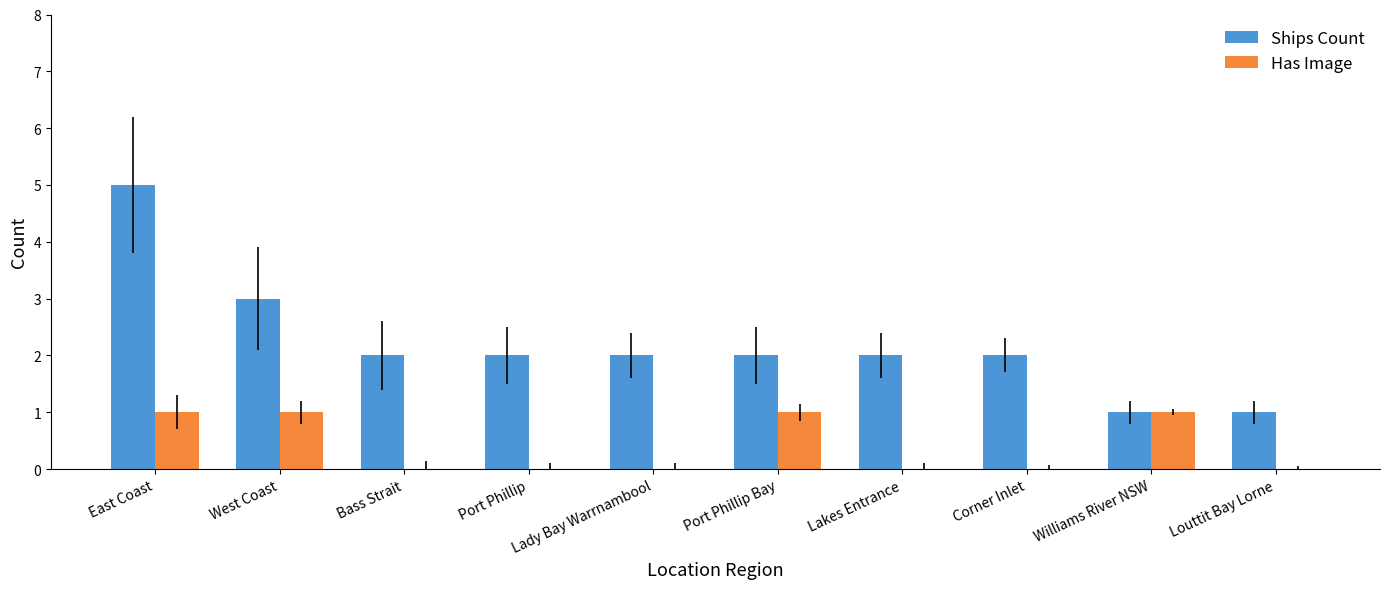

What is the total value across all series at West Coast?

4